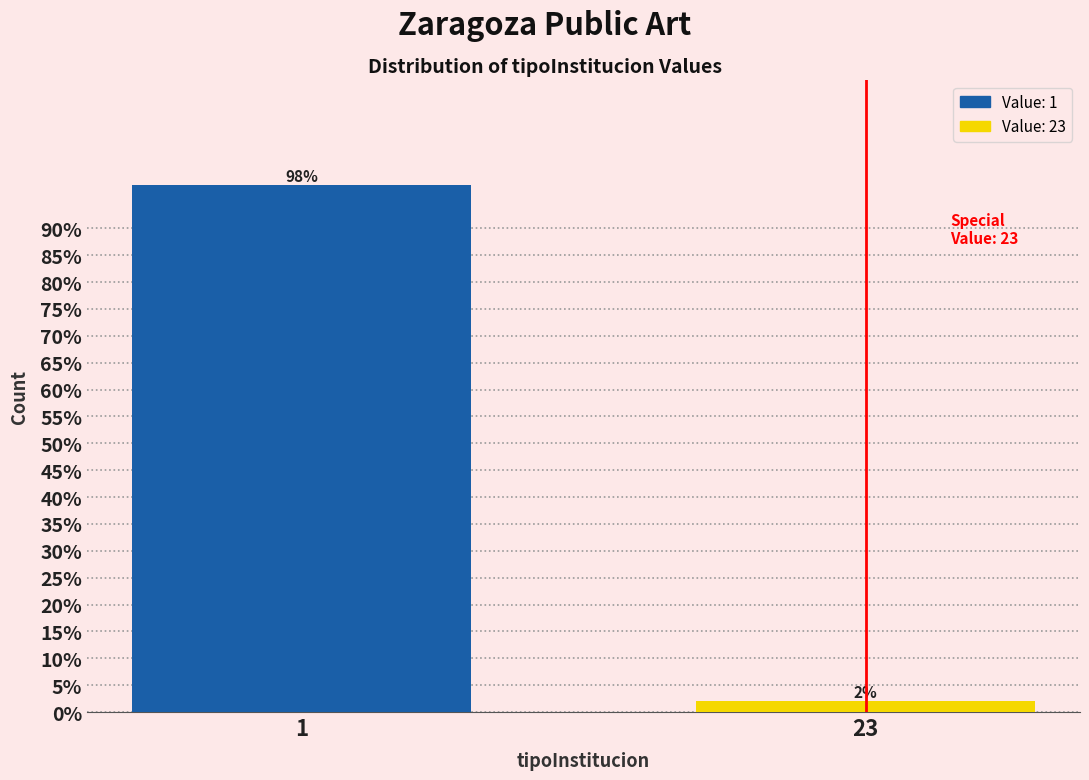

Reading right to left, transcribe all the data shown in this chart.

2	98